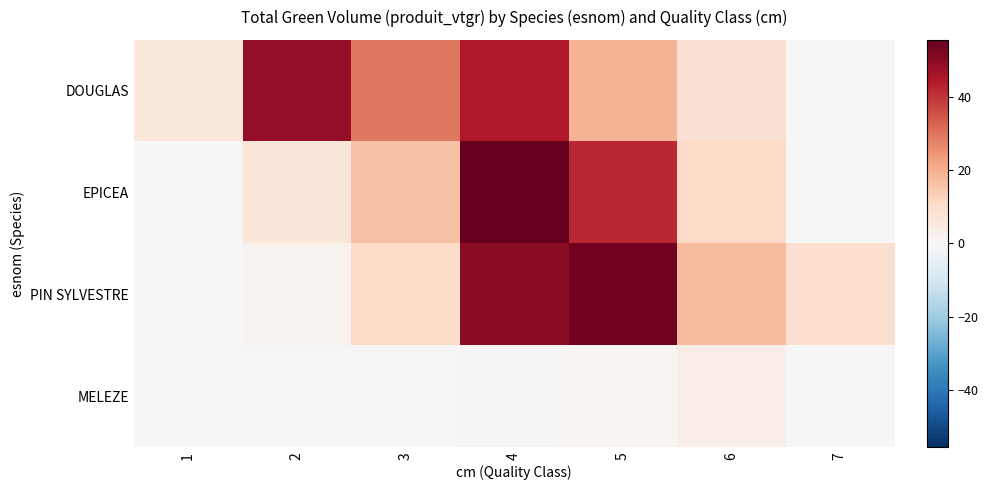

Which category has the lowest value across all series?

7